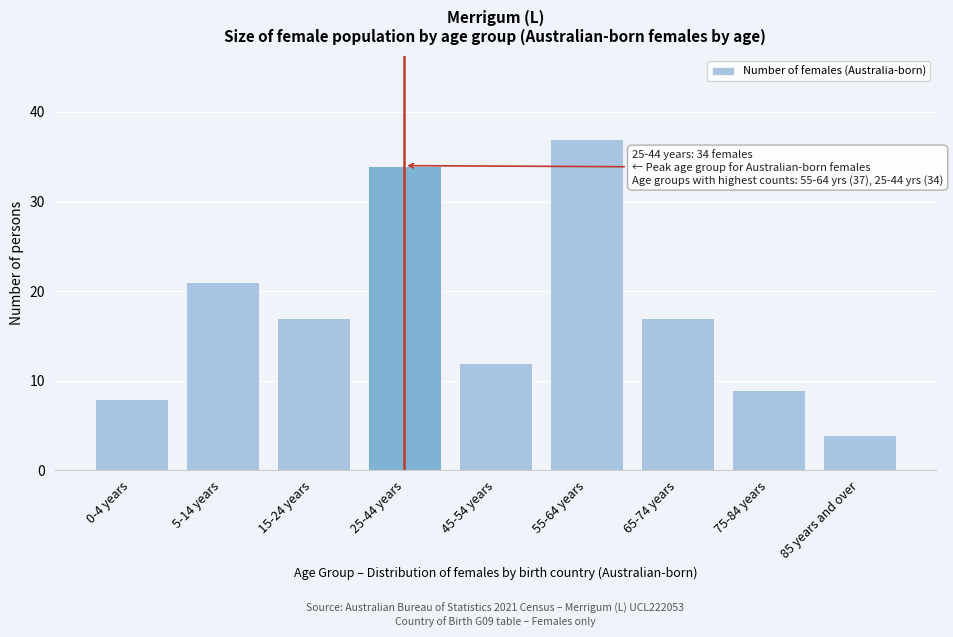

Reading left to right, extract all data points from this chart.

8	21	17	34	12	37	17	9	4